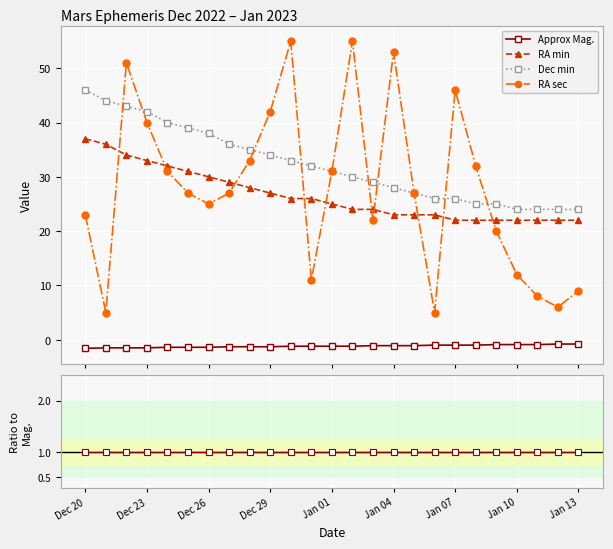

True or false: Dec min and RA min cross at least once.

False